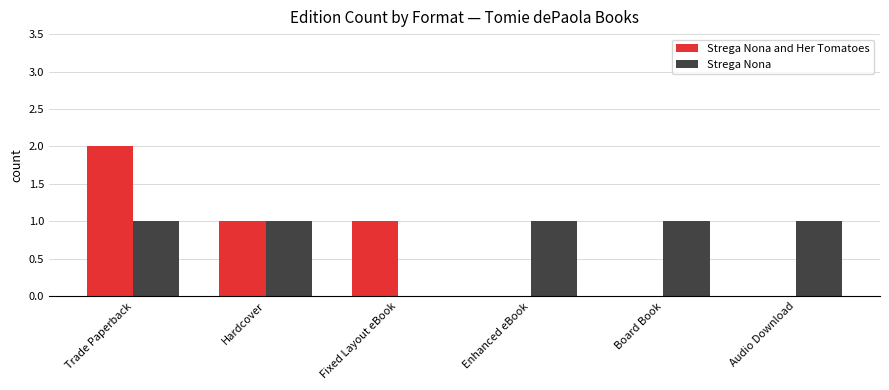

What is the total value across all series at Trade Paperback?

3